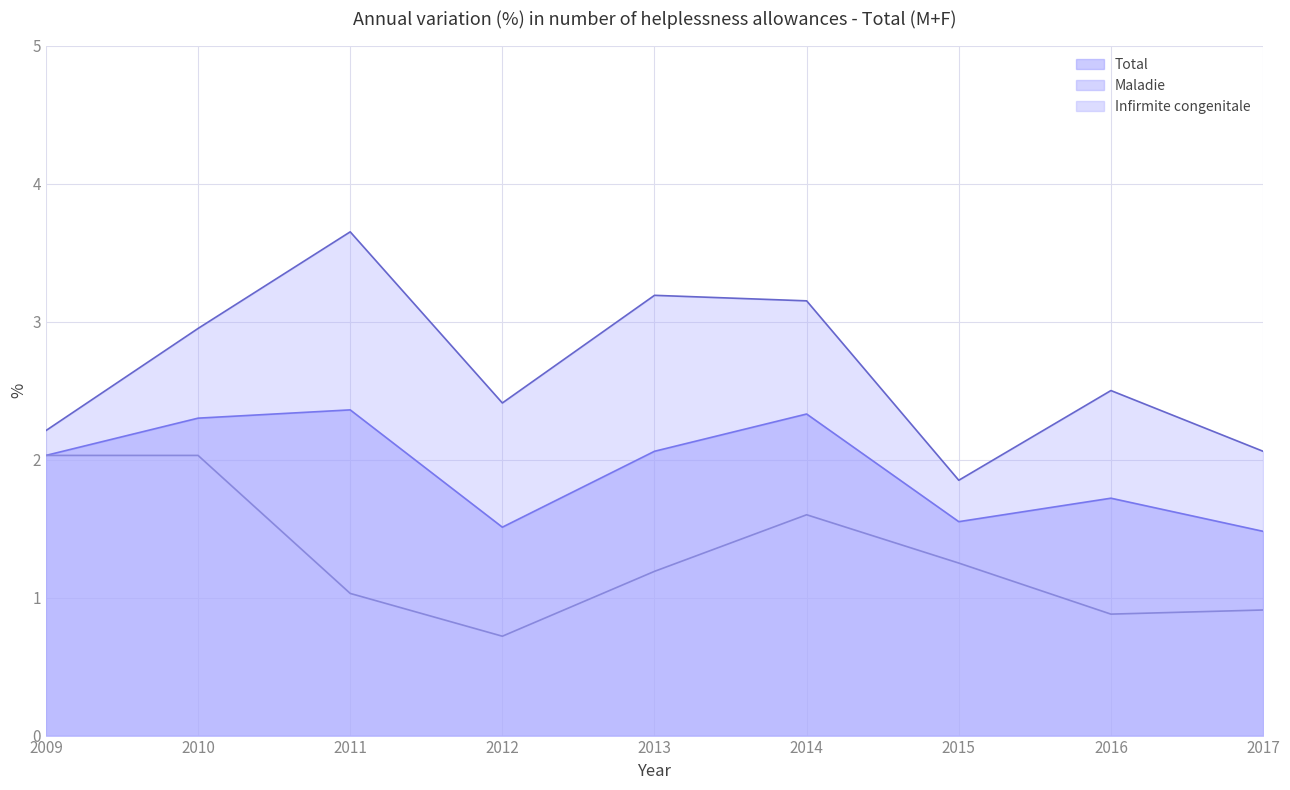

Is the value of Total at 2009 greater than the value of Maladie at 2010?

No